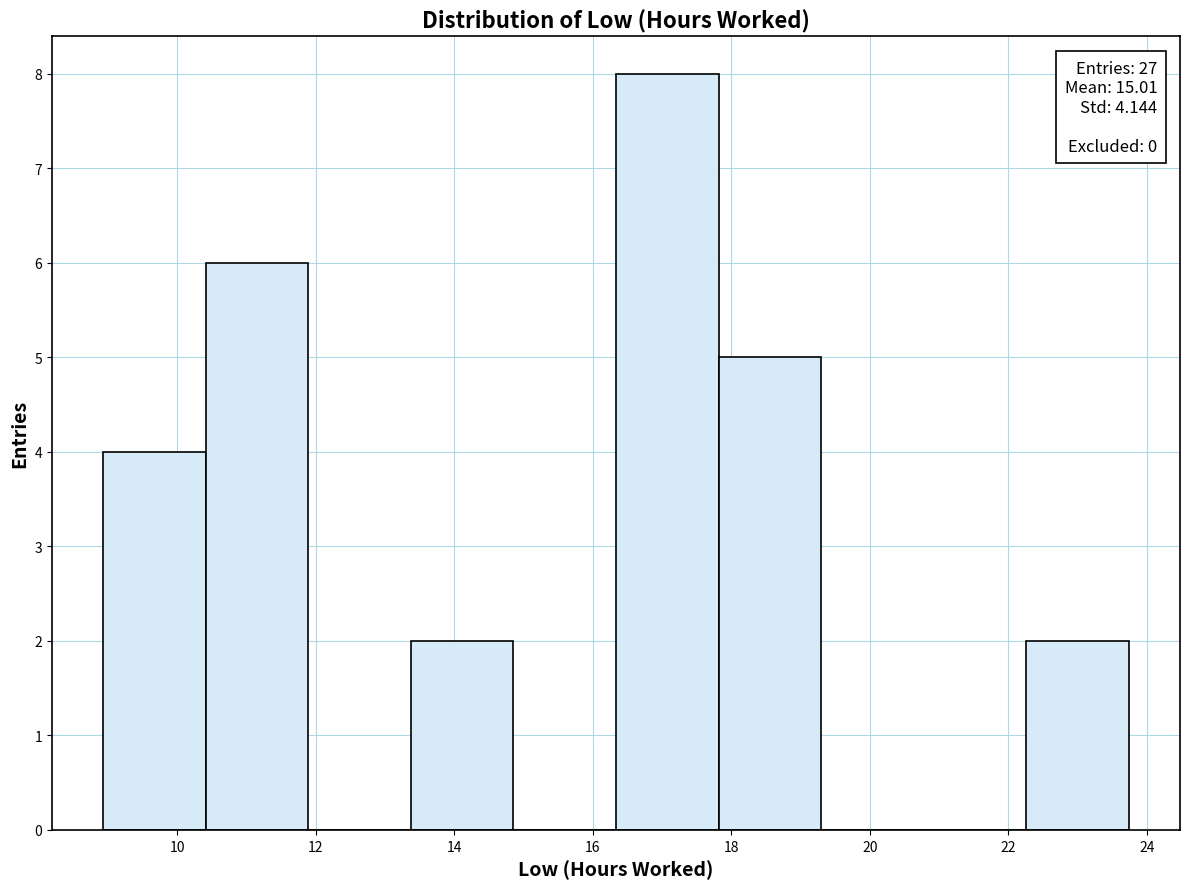

Which range on the x-axis has the tallest bar?

16.4 to 17.8